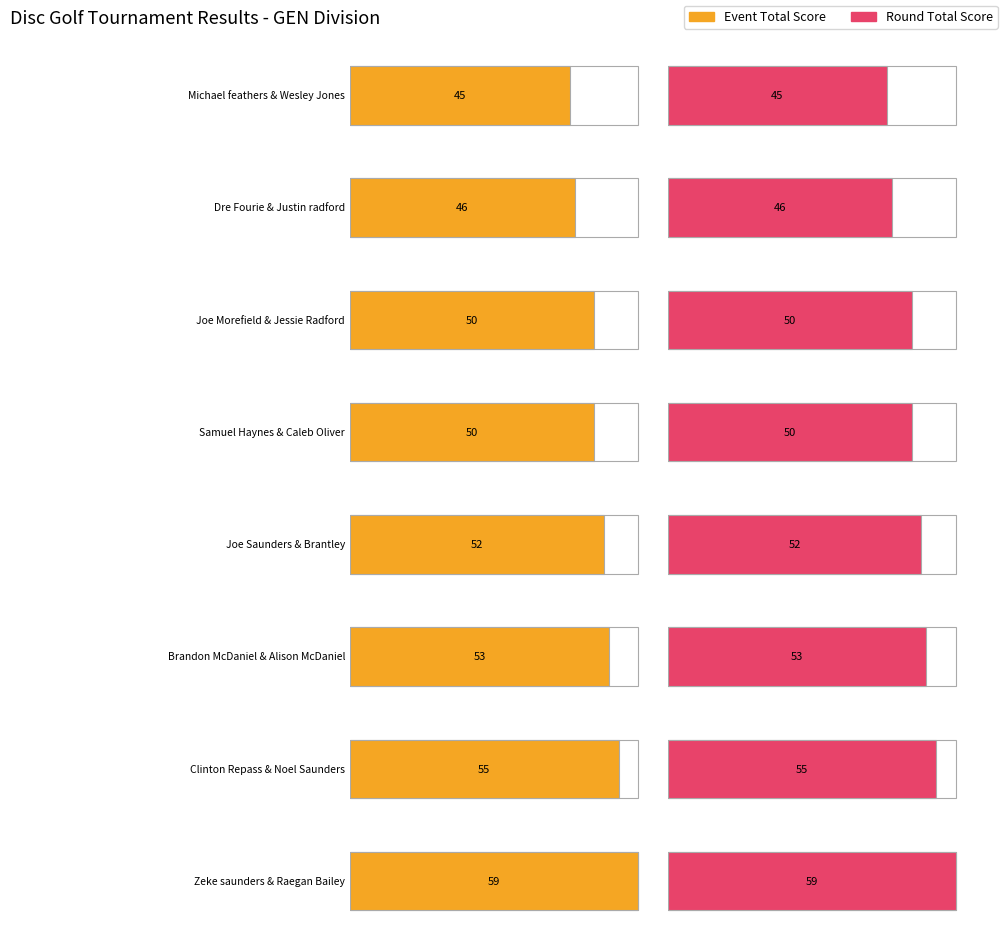

How many data points in event_total_score are above 52?

3